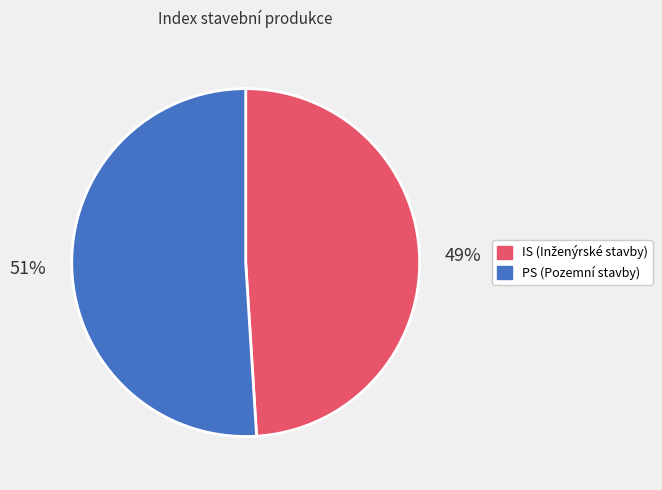

Is there any slice that represents more than half of the pie?

Yes